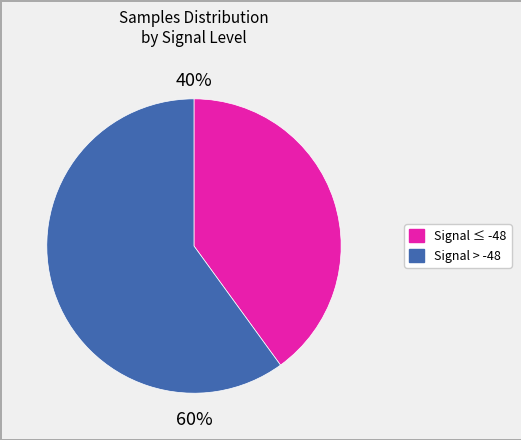

Do Signal ≤ -48 and Signal > -48 together represent more than half of the pie?

Yes